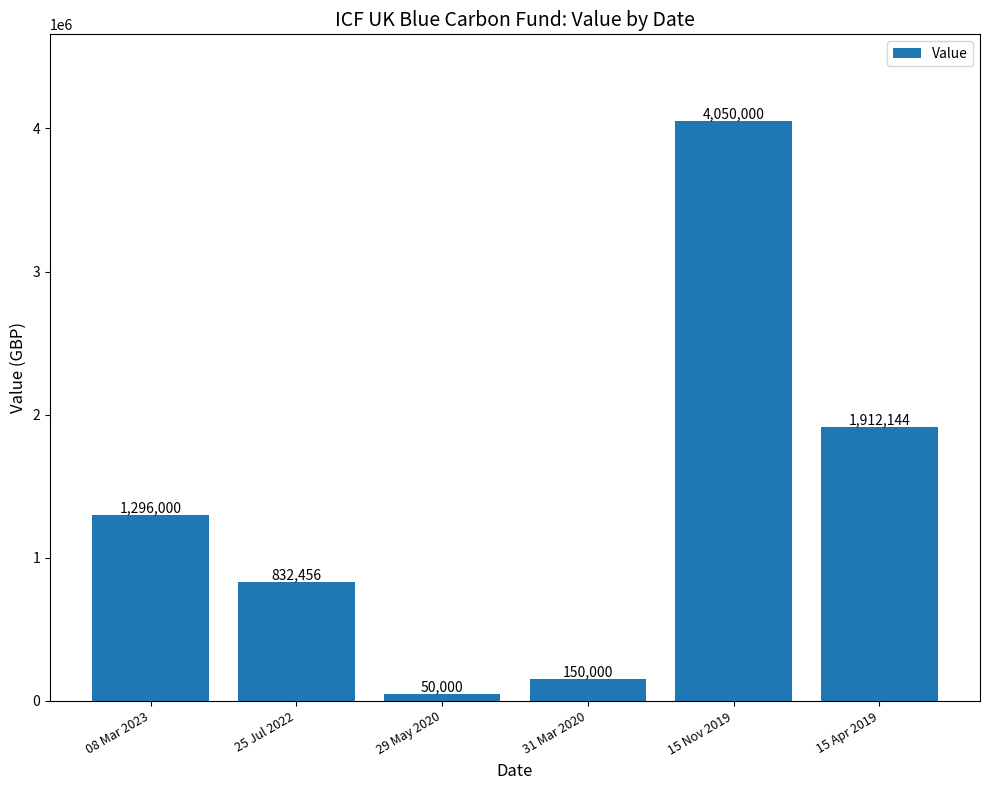

Read the value at 15 Nov 2019, to the nearest 10.

4050000